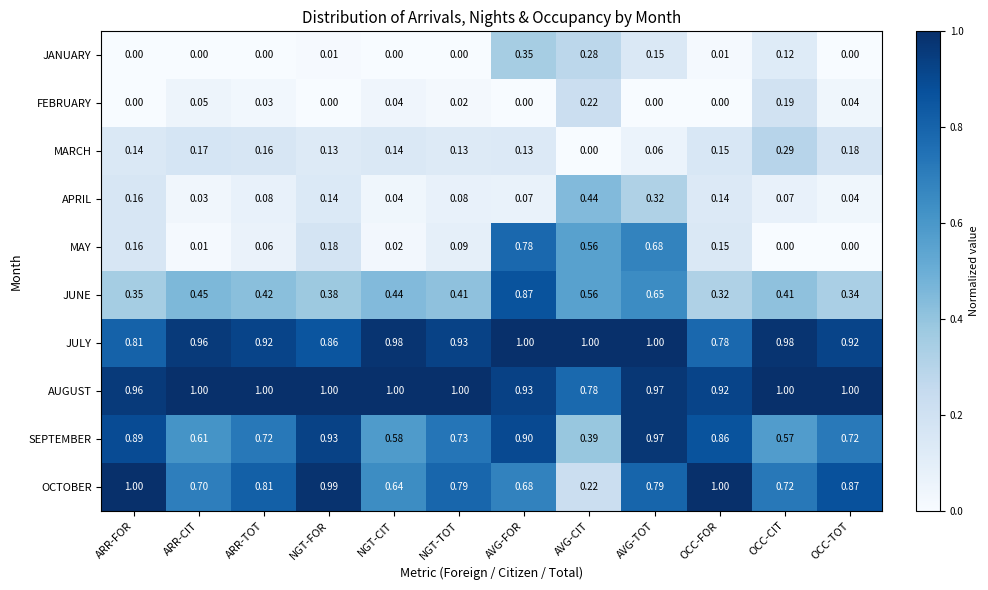

Which series has the largest total across all categories?

AUGUST